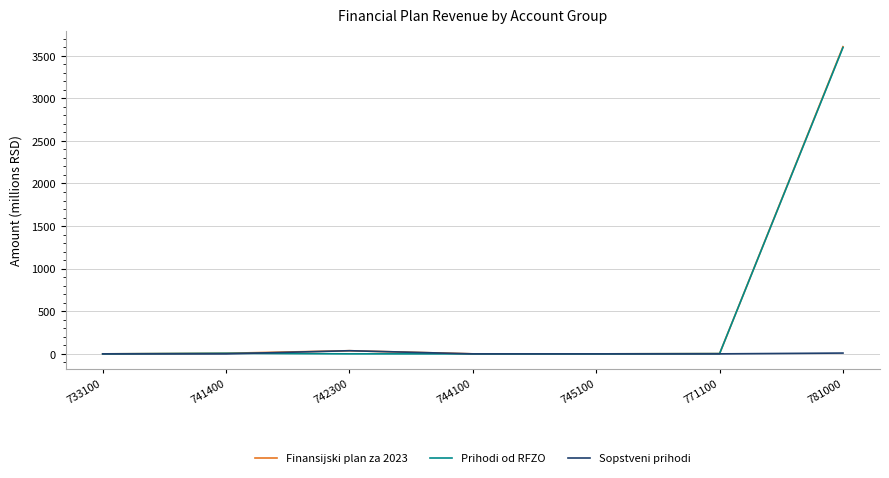

What is the maximum value for Finansijski plan za 2023?

3606.1